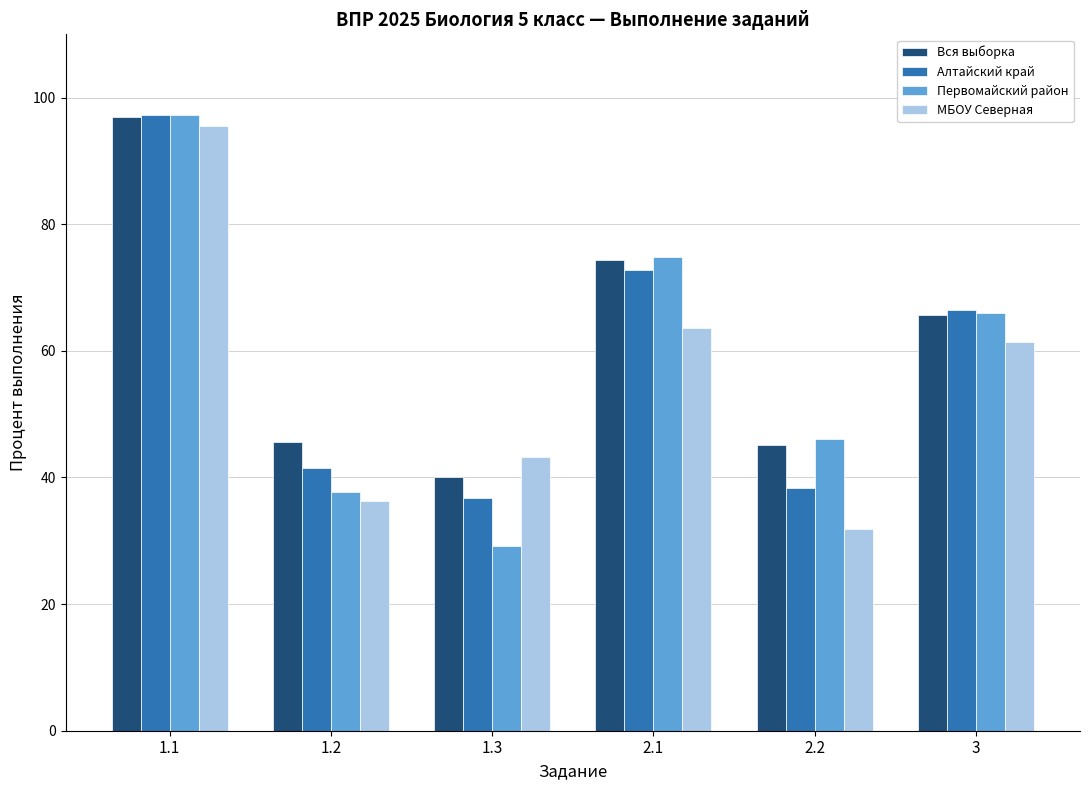

What is the label of the 3rd bar from the left?

1.3